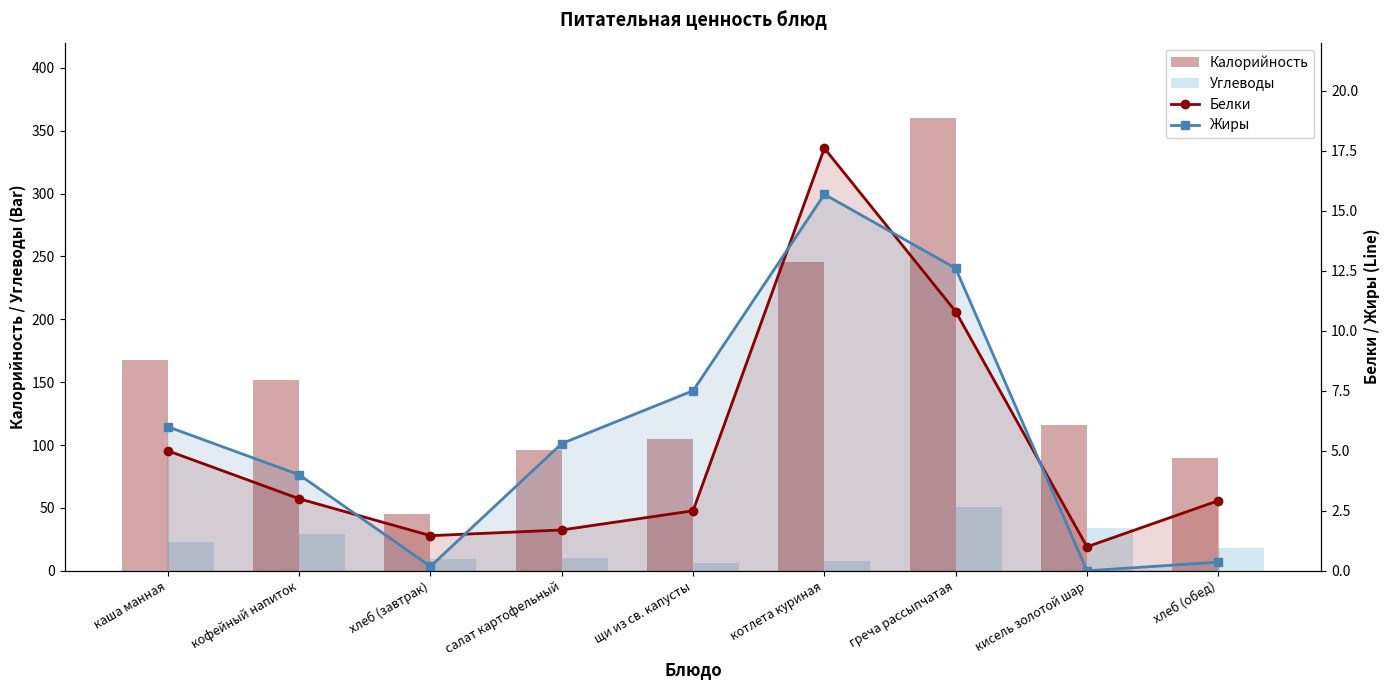

At which category does the chart reach its minimum across all series?

кисель золотой шар